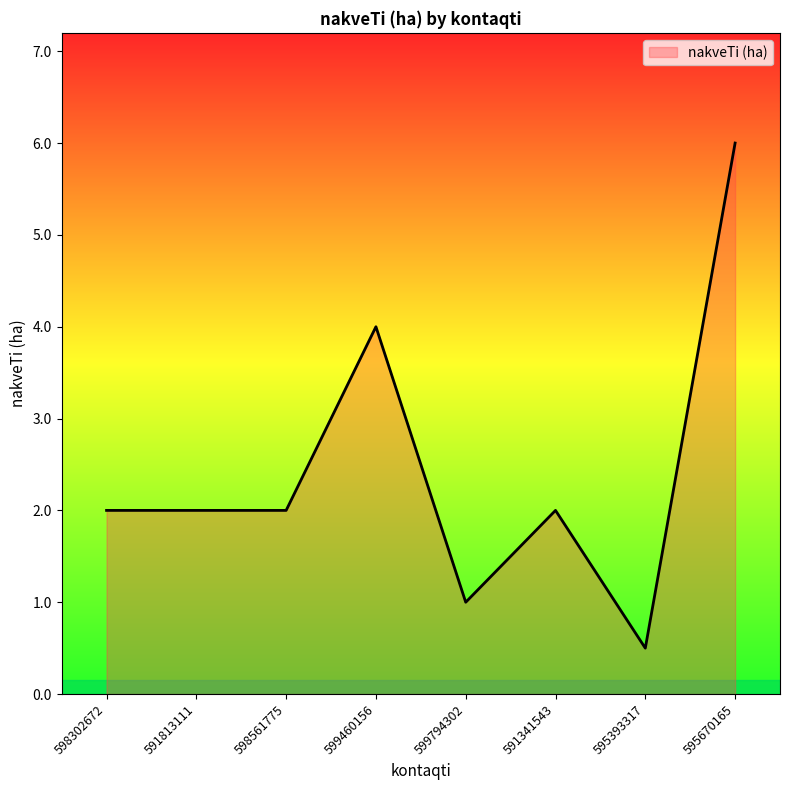

At which category does the chart reach its peak across all series?

595670165